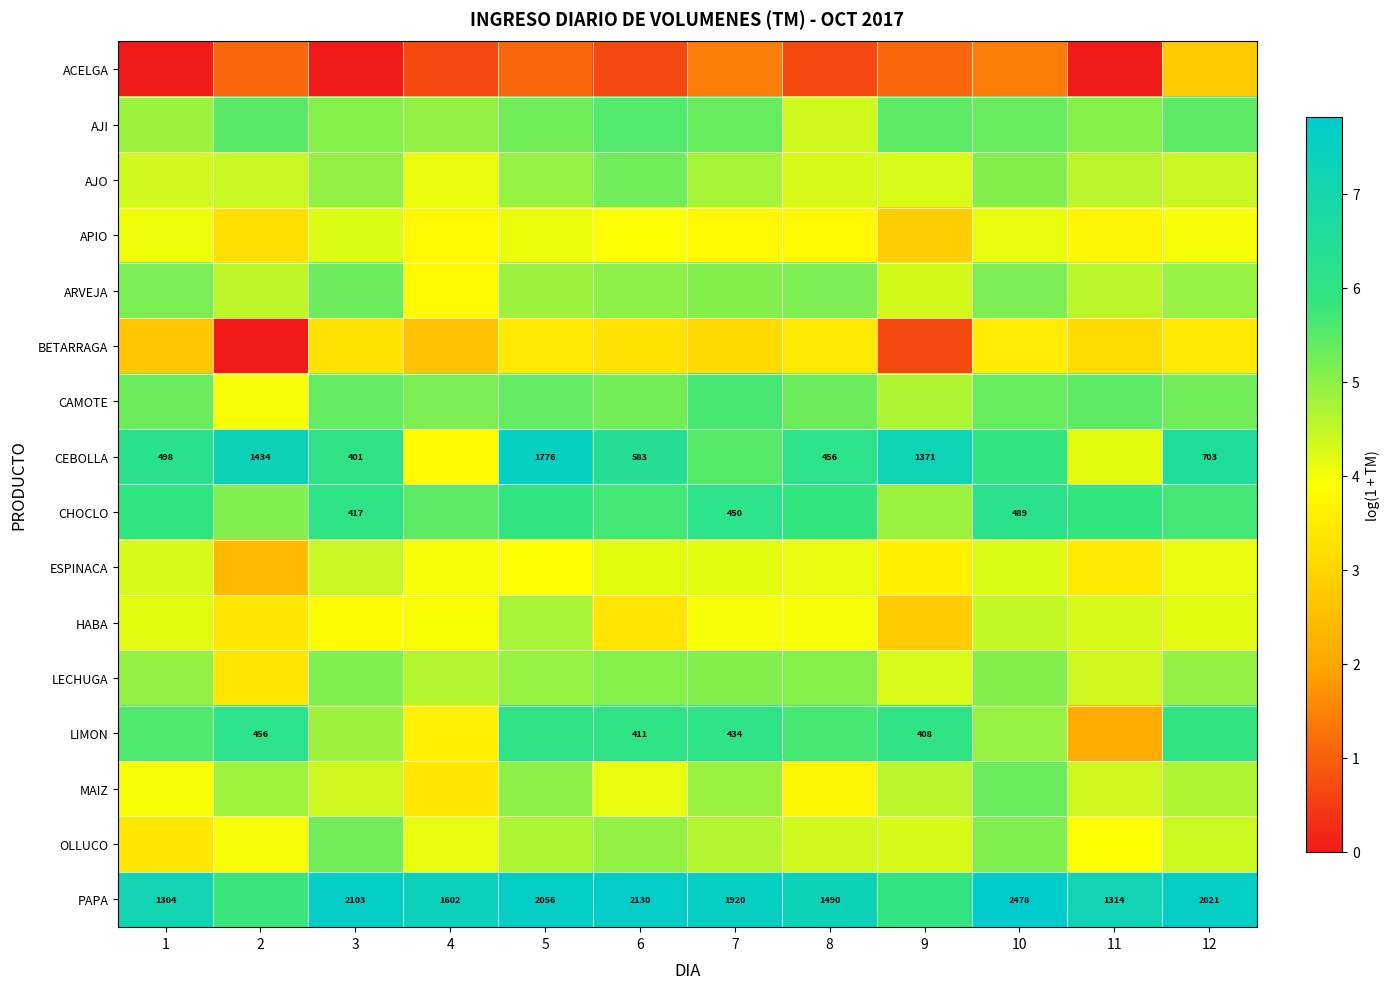

Which series has the largest total across all categories?

PAPA